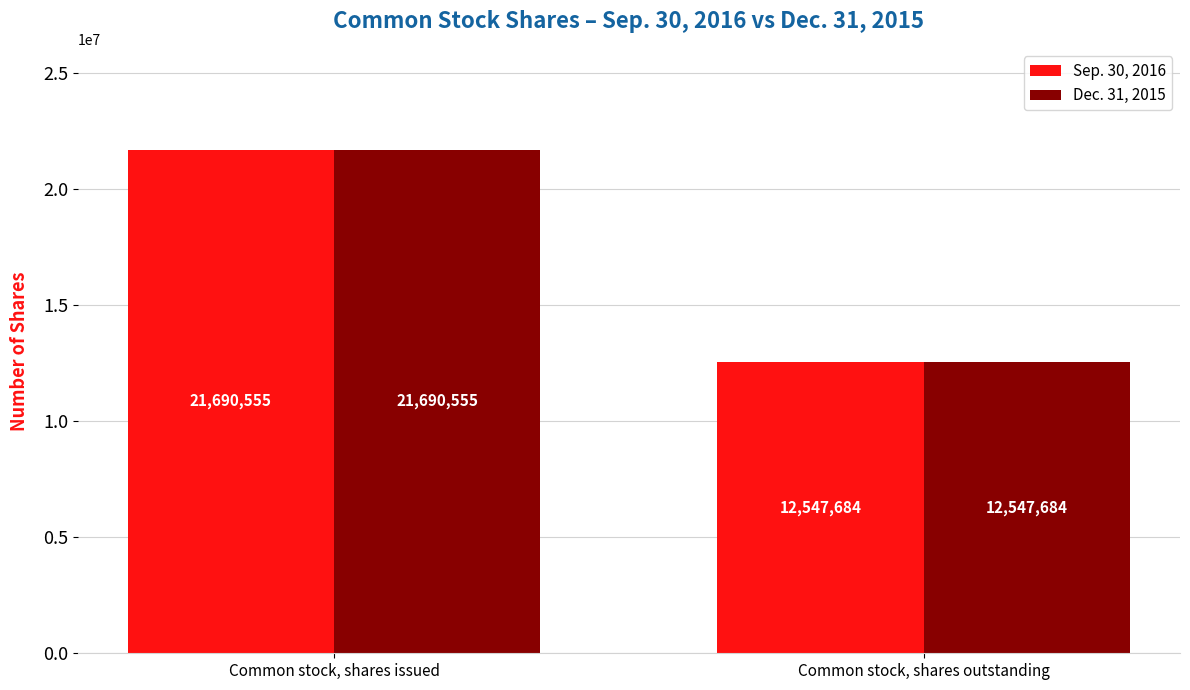

How many bars are there in each group?

2